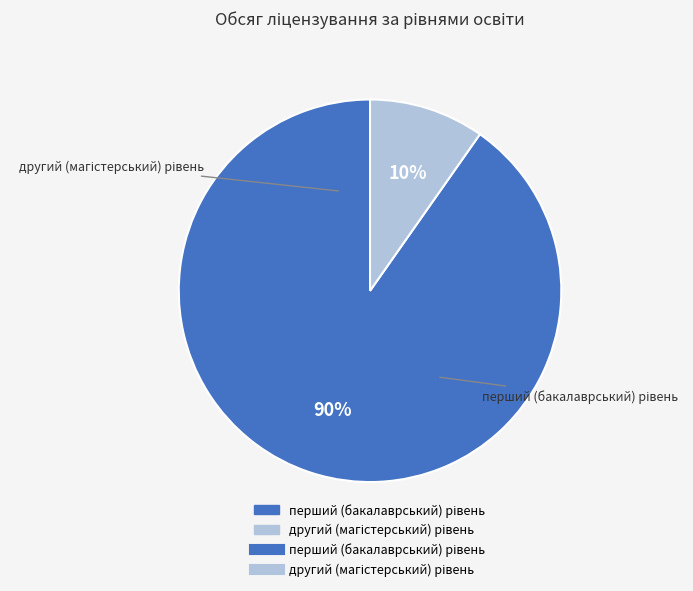

Combined, do другий (магістерський) рівень and перший (бакалаврський) рівень account for over 50%?

Yes